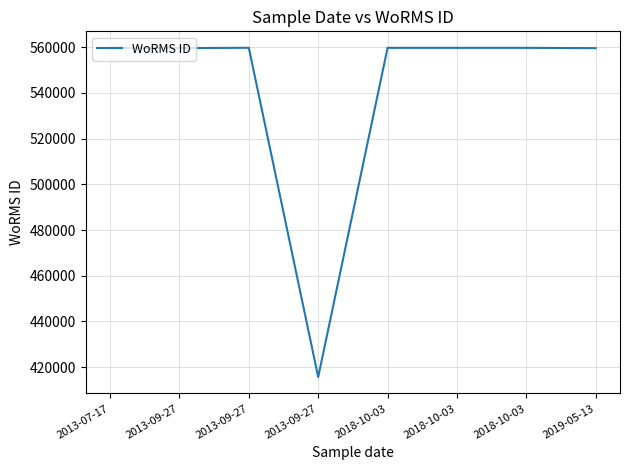

How many lines are shown in the chart?

1